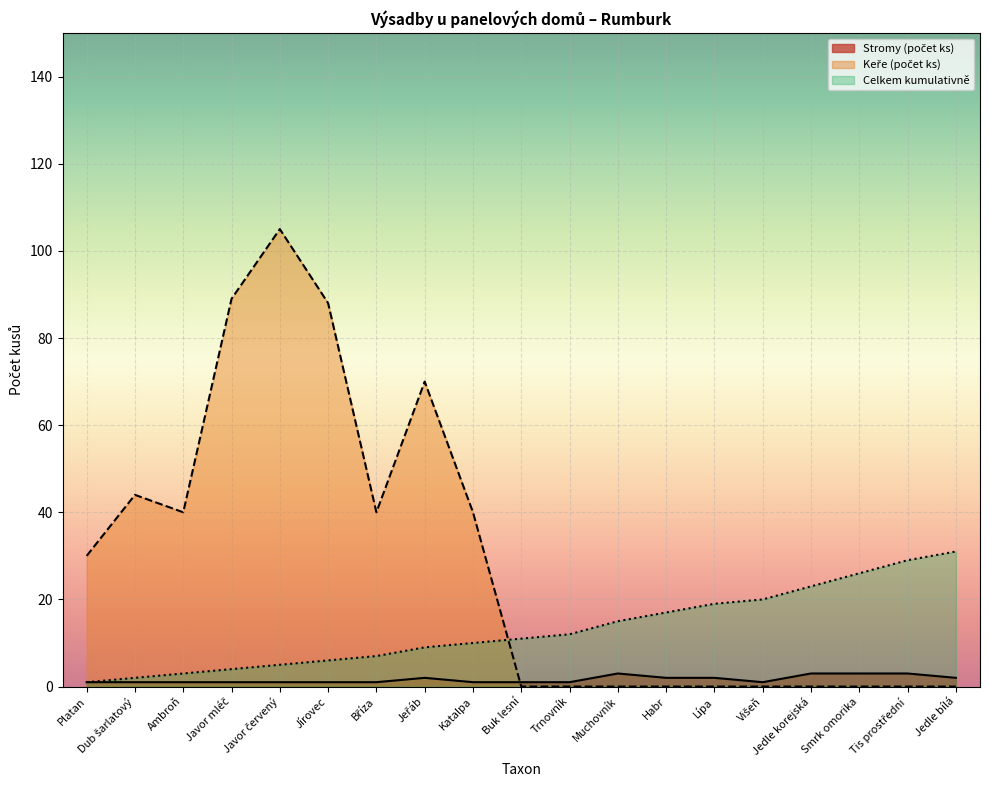

Reading left to right, extract all data points from this chart.

Stromy (počet ks): Platan=1	Dub šarlatový=1	Ambroň=1	Javor mléč=1	Javor červený=1	Jírovec=1	Bříza=1	Jeřáb=2	Katalpa=1	Buk lesní=1	Trnovník=1	Muchovník=3	Habr=2	Lípa=2	Višeň=1	Jedle korejská=3	Smrk omorika=3	Tis prostřední=3	Jedle bílá=2
Keře (počet ks): Platan=30	Dub šarlatový=44	Ambroň=40	Javor mléč=89	Javor červený=105	Jírovec=88	Bříza=40	Jeřáb=70	Katalpa=40	Buk lesní=0	Trnovník=0	Muchovník=0	Habr=0	Lípa=0	Višeň=0	Jedle korejská=0	Smrk omorika=0	Tis prostřední=0	Jedle bílá=0
Celkem kumulativně: Platan=1	Dub šarlatový=2	Ambroň=3	Javor mléč=4	Javor červený=5	Jírovec=6	Bříza=7	Jeřáb=9	Katalpa=10	Buk lesní=11	Trnovník=12	Muchovník=15	Habr=17	Lípa=19	Višeň=20	Jedle korejská=23	Smrk omorika=26	Tis prostřední=29	Jedle bílá=31